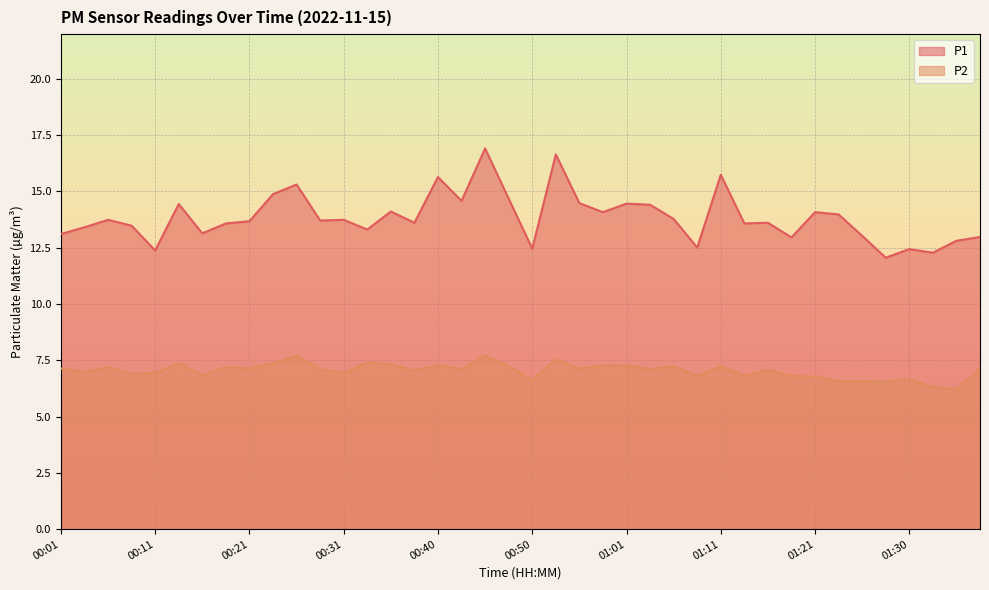

Is the value of P1 at 00:36 greater than the value of P2 at 00:57?

Yes